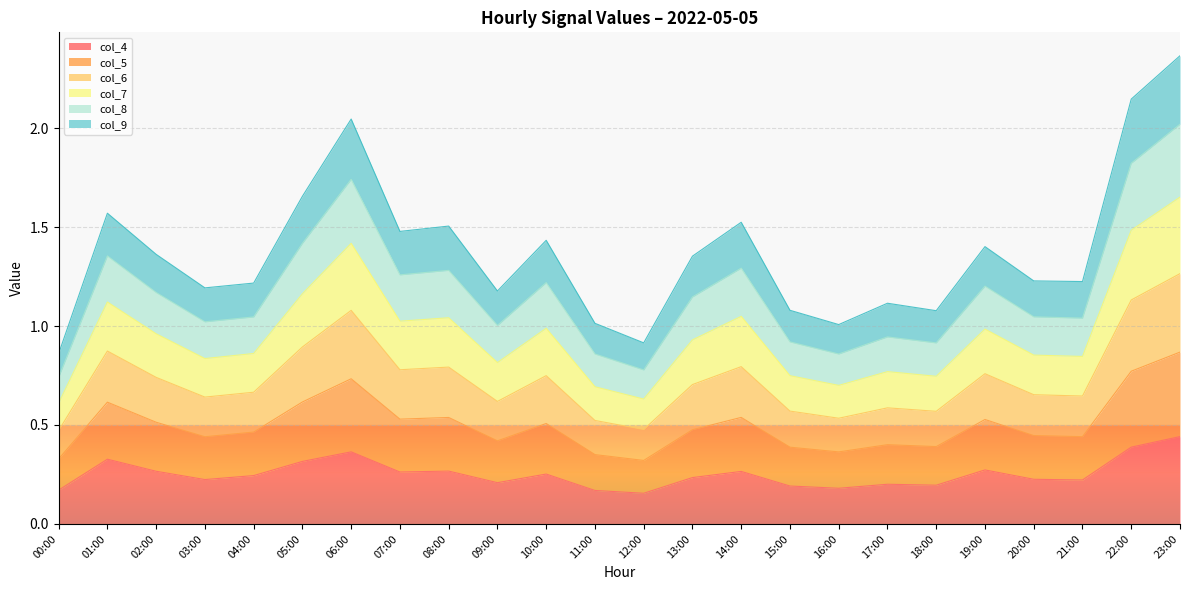

What is the total value across all series at 16:00?

1.0